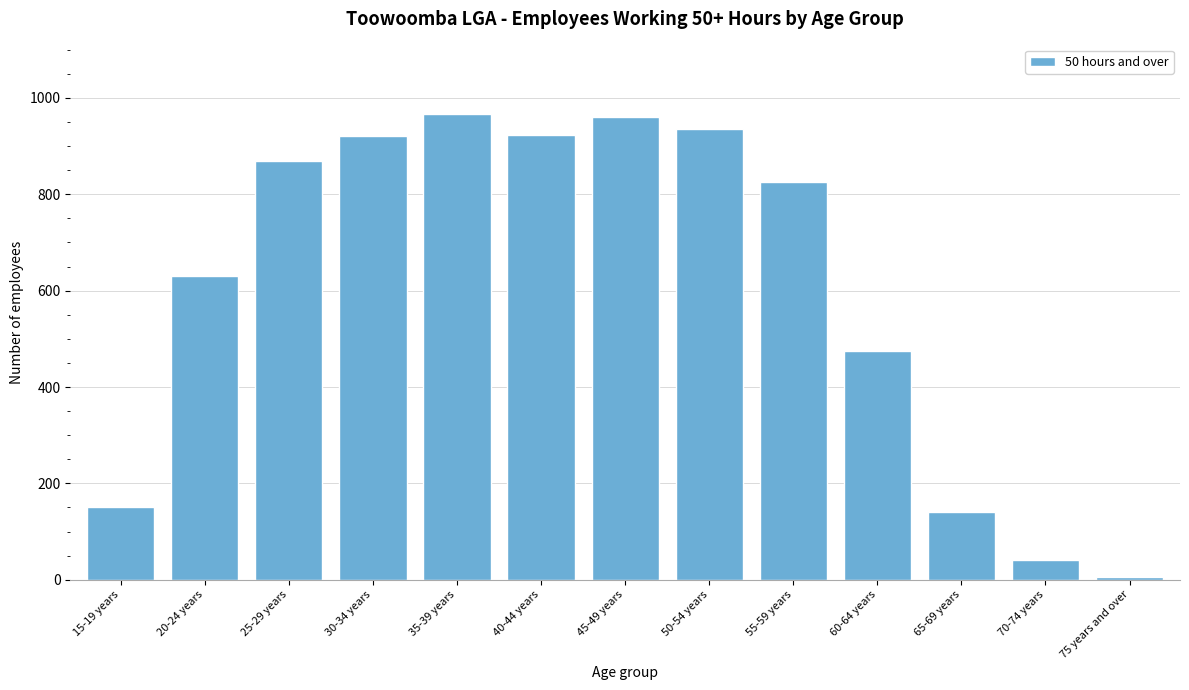

True or false: the data shows 412 at 25-29 years.

False